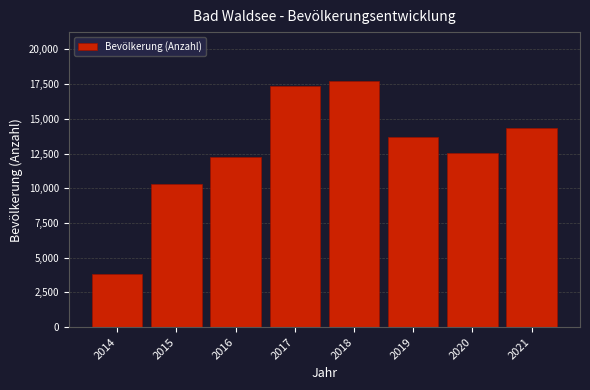

Does the chart contain any negative values?

No